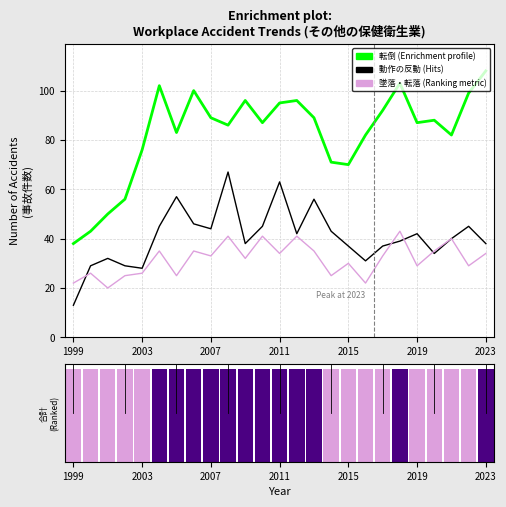

What is the difference between the 動作の反動無理な動作 values at 7 and 1999?

33